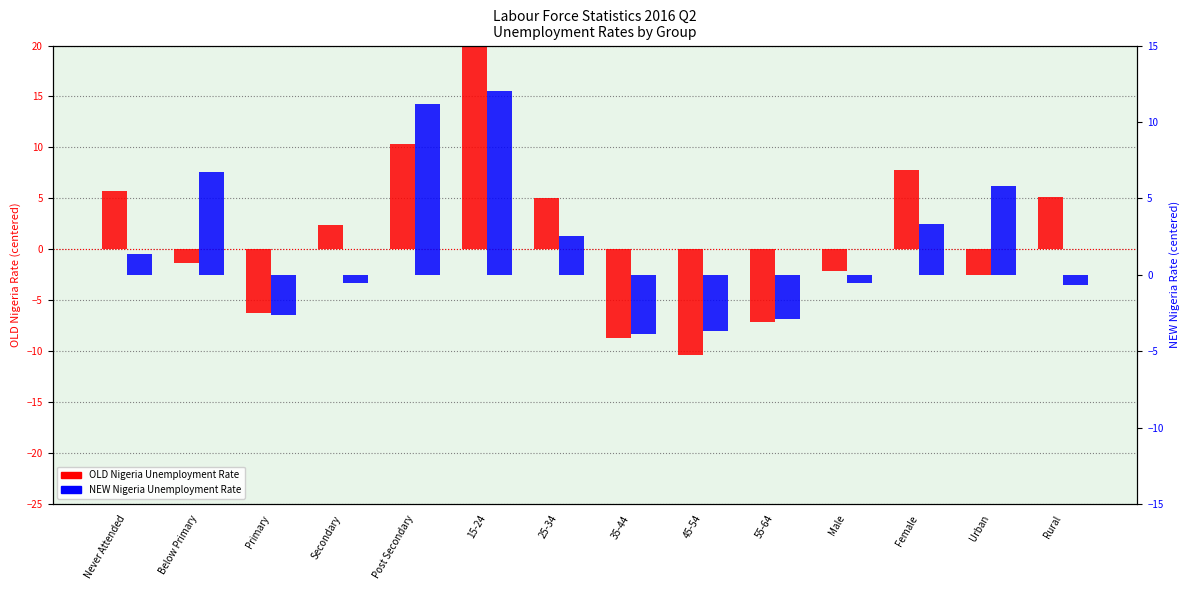

How many positive values does the NEW Nigeria Unemployment Rate series have?

7